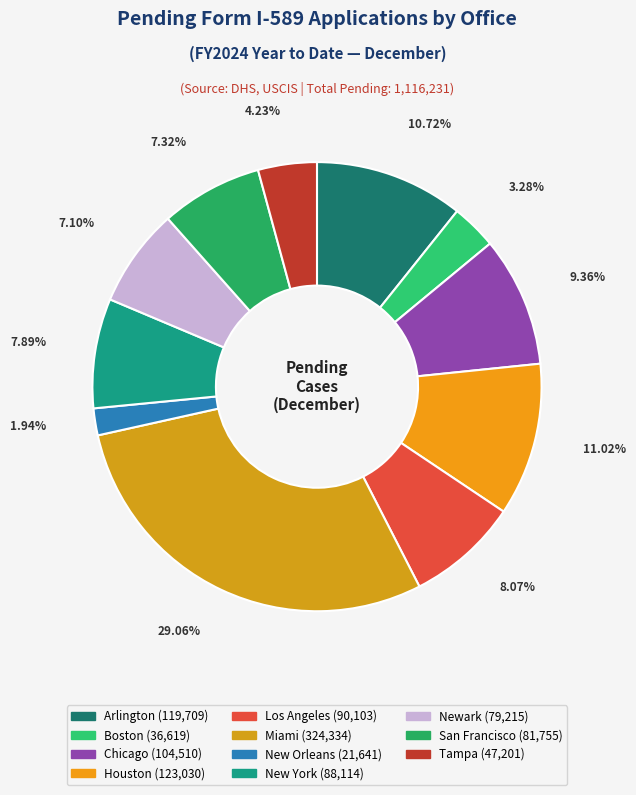

True or false: Newark accounts for 7% of the total.

True